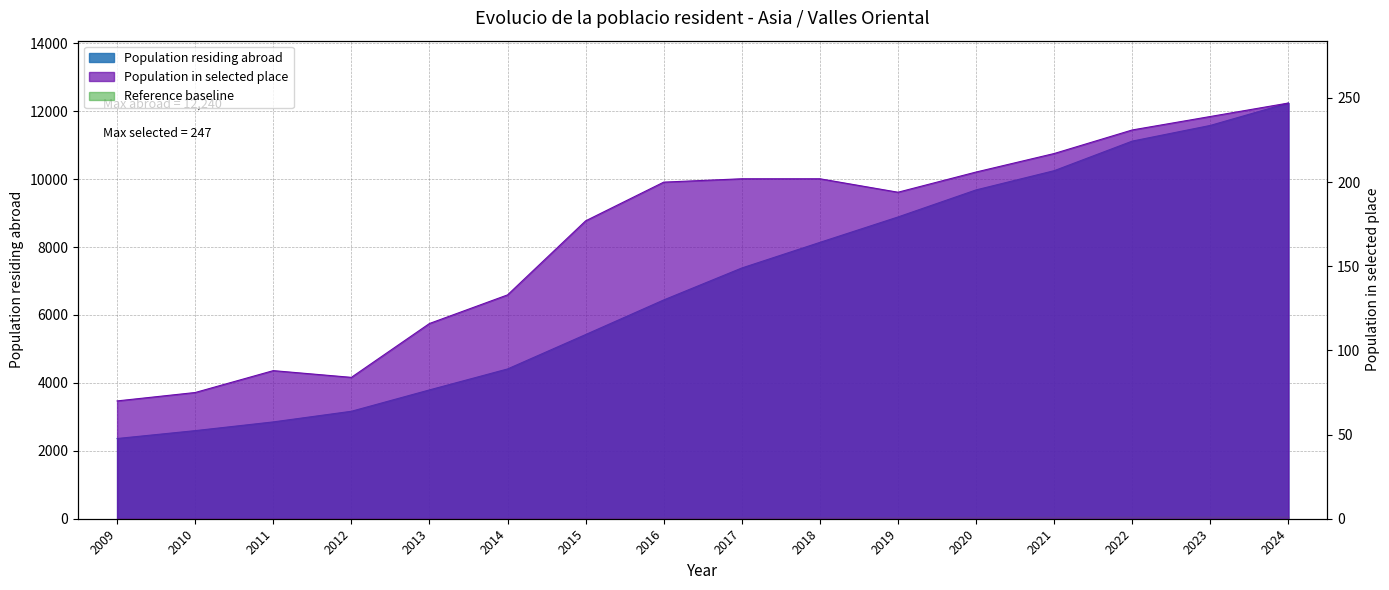

What is the sum of the Population residing in selected place values at 2023 and 2013?

355